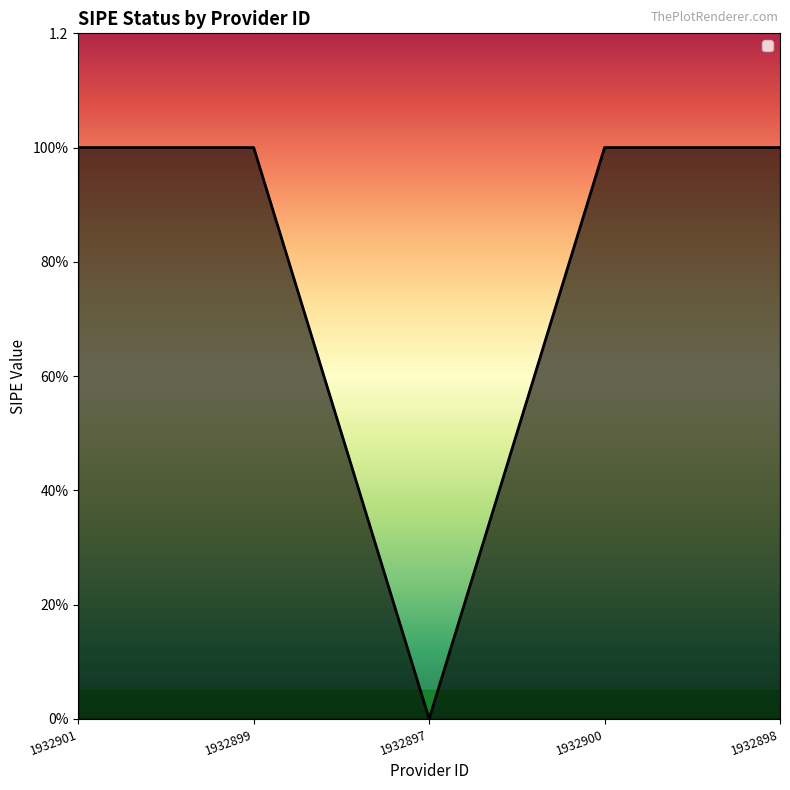

Does the chart display data point markers on the line(s)?

No